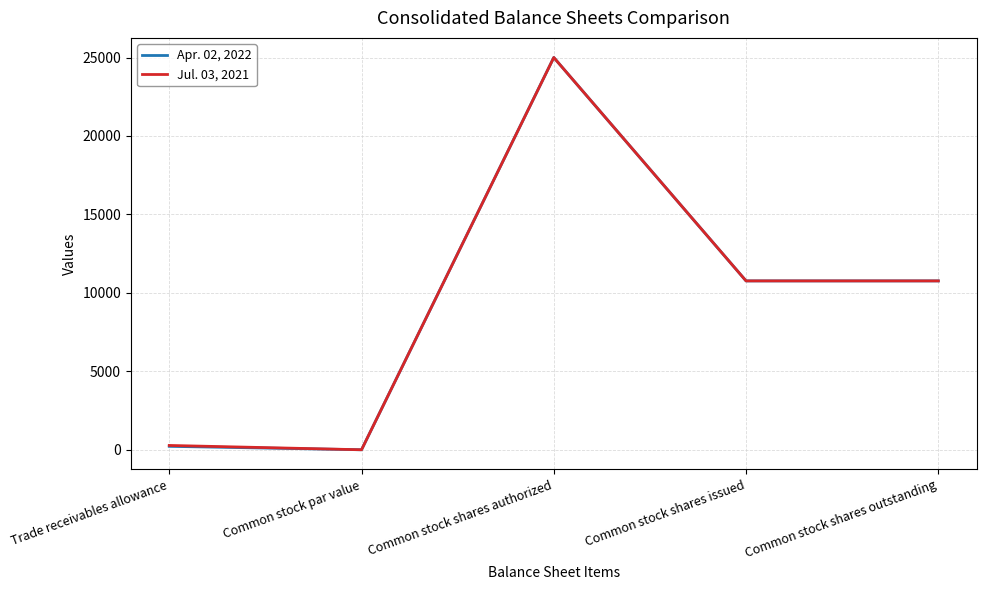

What position from the right is Trade receivables allowance?

5